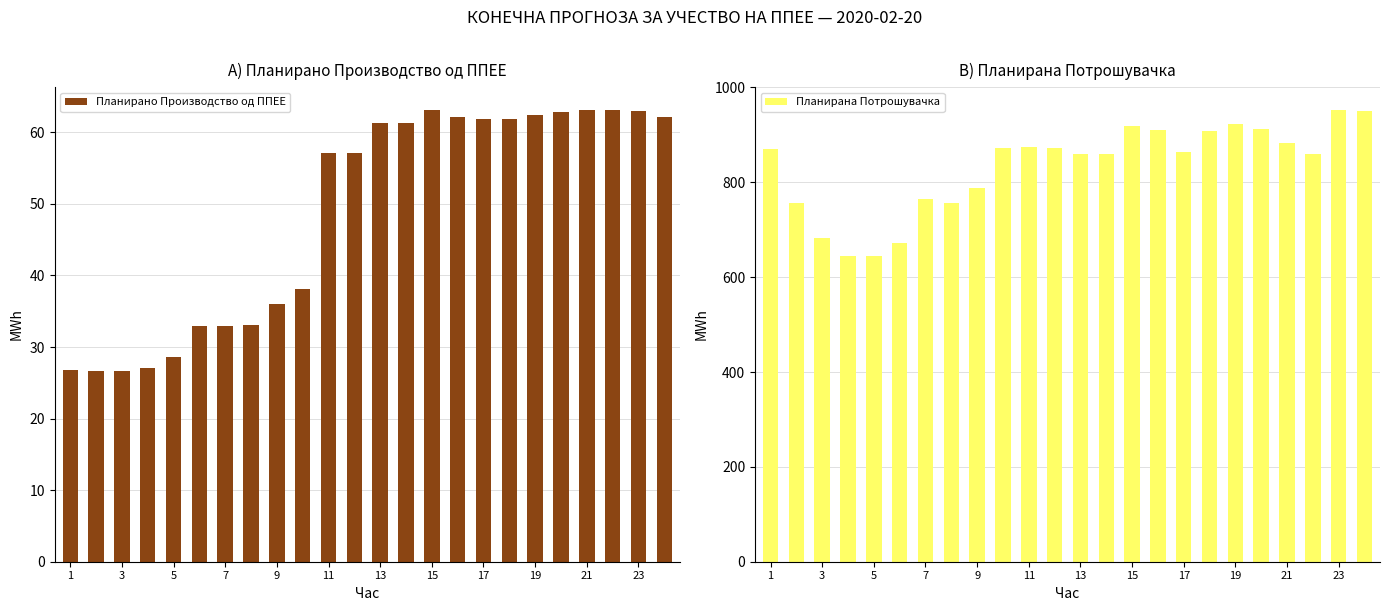

What is the highest value of the Планирано Производство од ППЕЕ series?

63.1